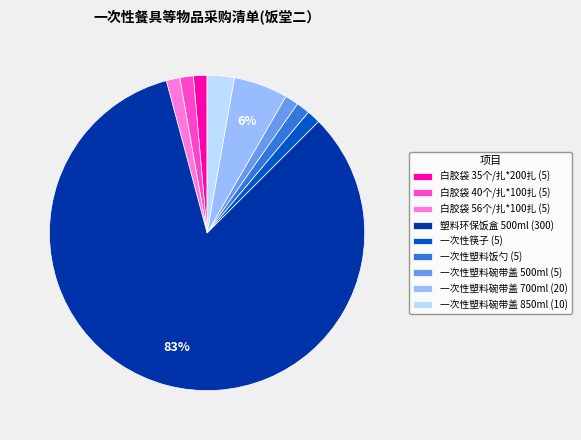

What is the ratio of the value at 白胶袋 56个/扎*100扎 to the value at 一次性塑料饭勺?

1.0